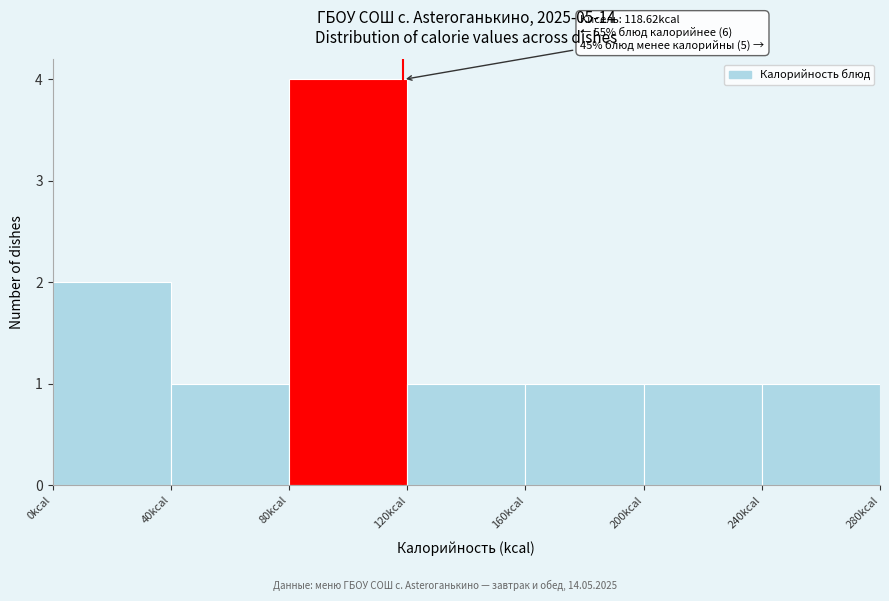

Which range on the x-axis has the tallest bar?

80 to 120